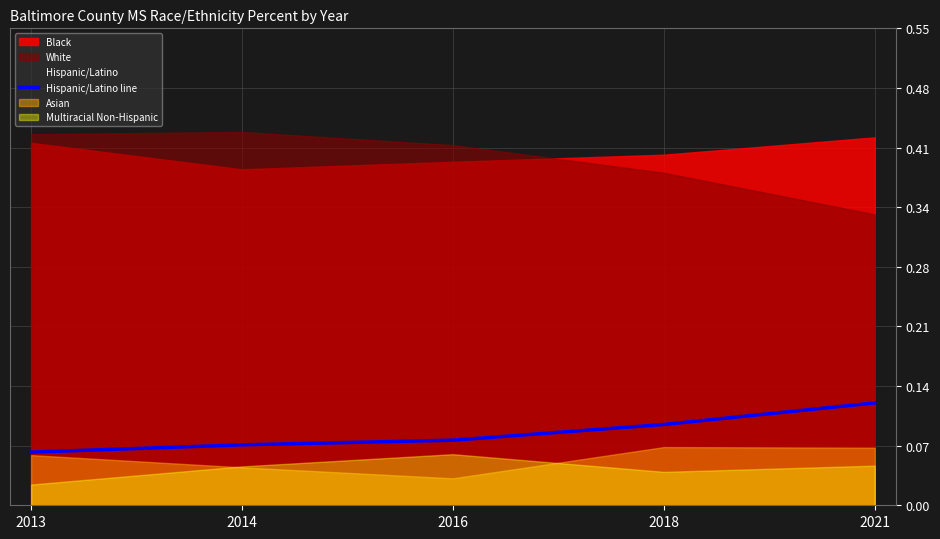

What is the sum of all values?

0.4